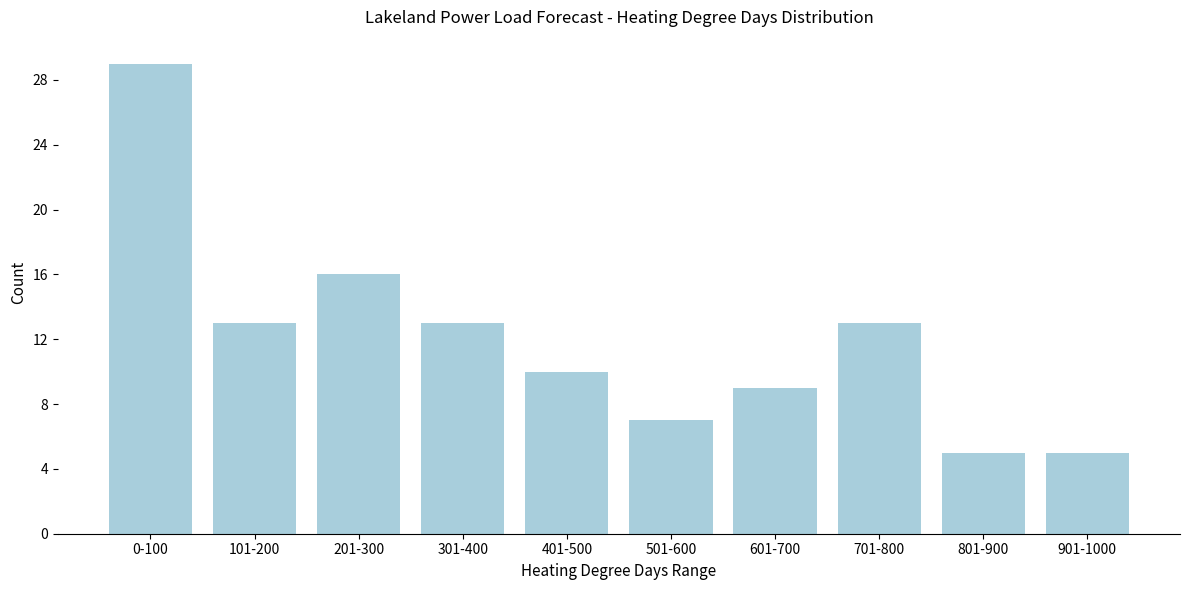

Reading right to left, transcribe all the data shown in this chart.

5	5	13	9	7	10	13	16	13	29